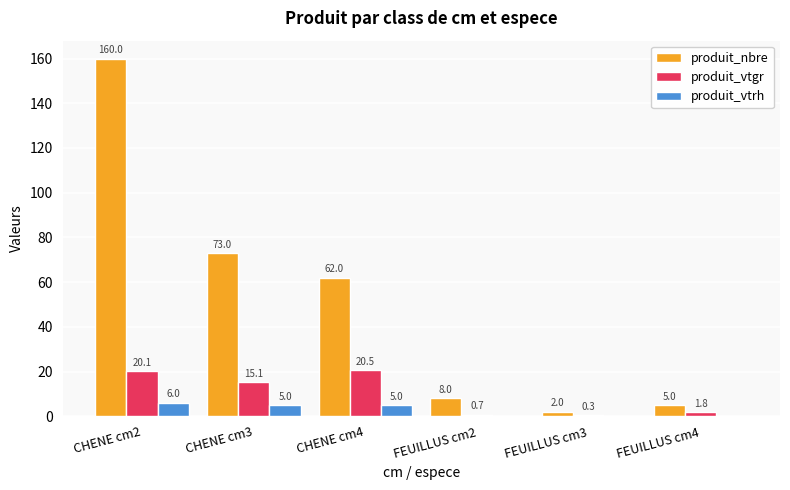

What is the highest value of the produit_vtrh series?

6.0